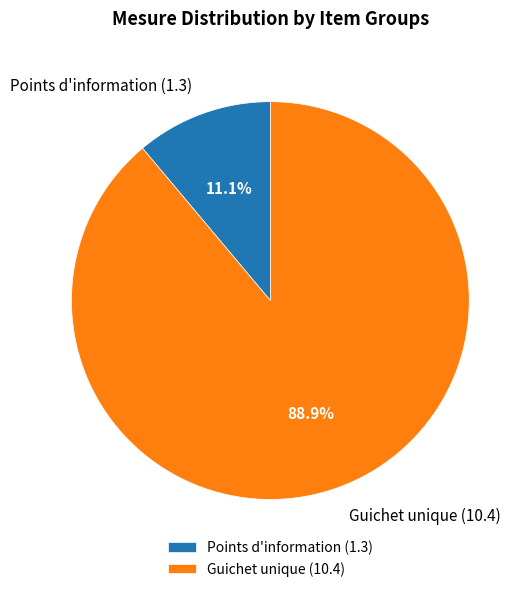

To the nearest percent, what is the difference between the largest and smallest slice percentages?

78%